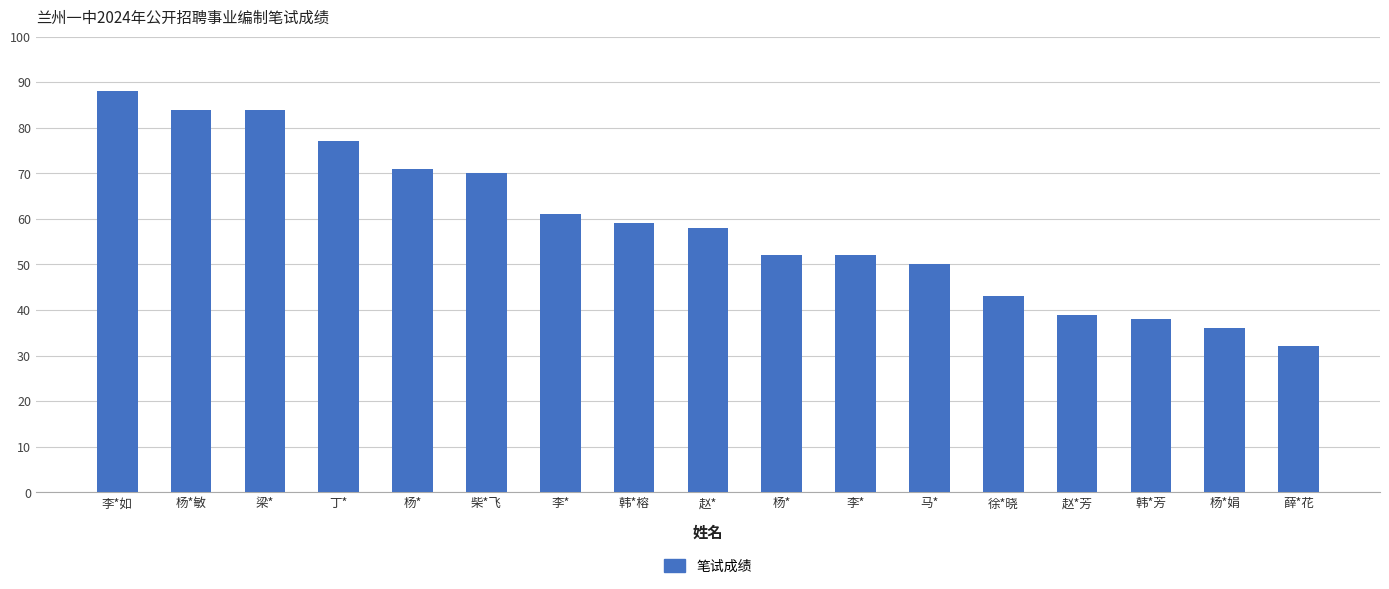

Which label corresponds to the largest value in the chart?

李*如